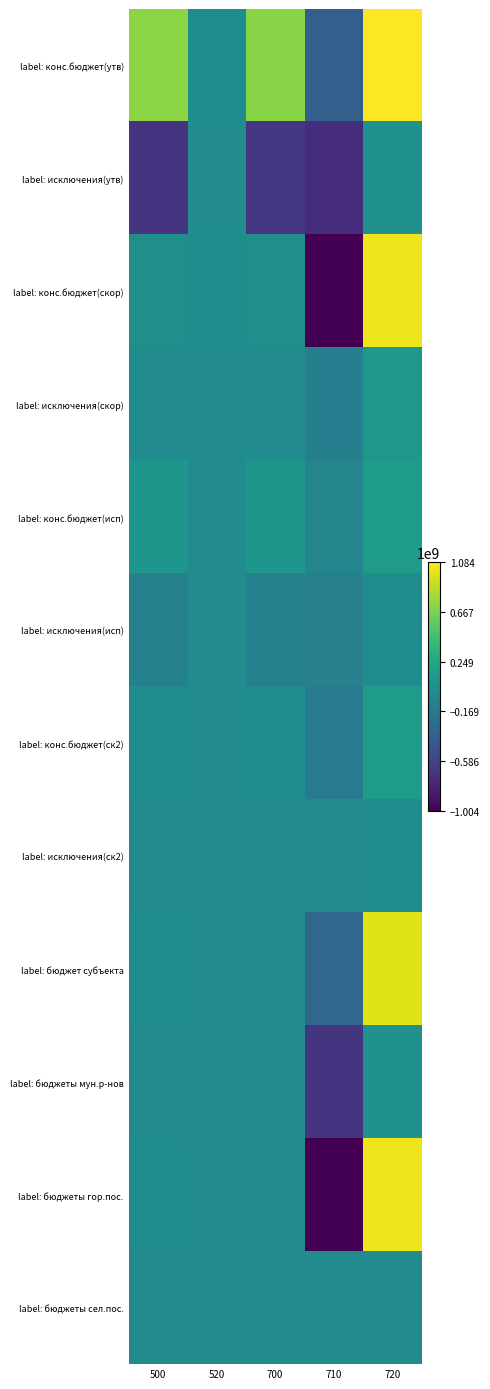

Which series has the largest total across all categories?

label: конс.бюджет(утв)